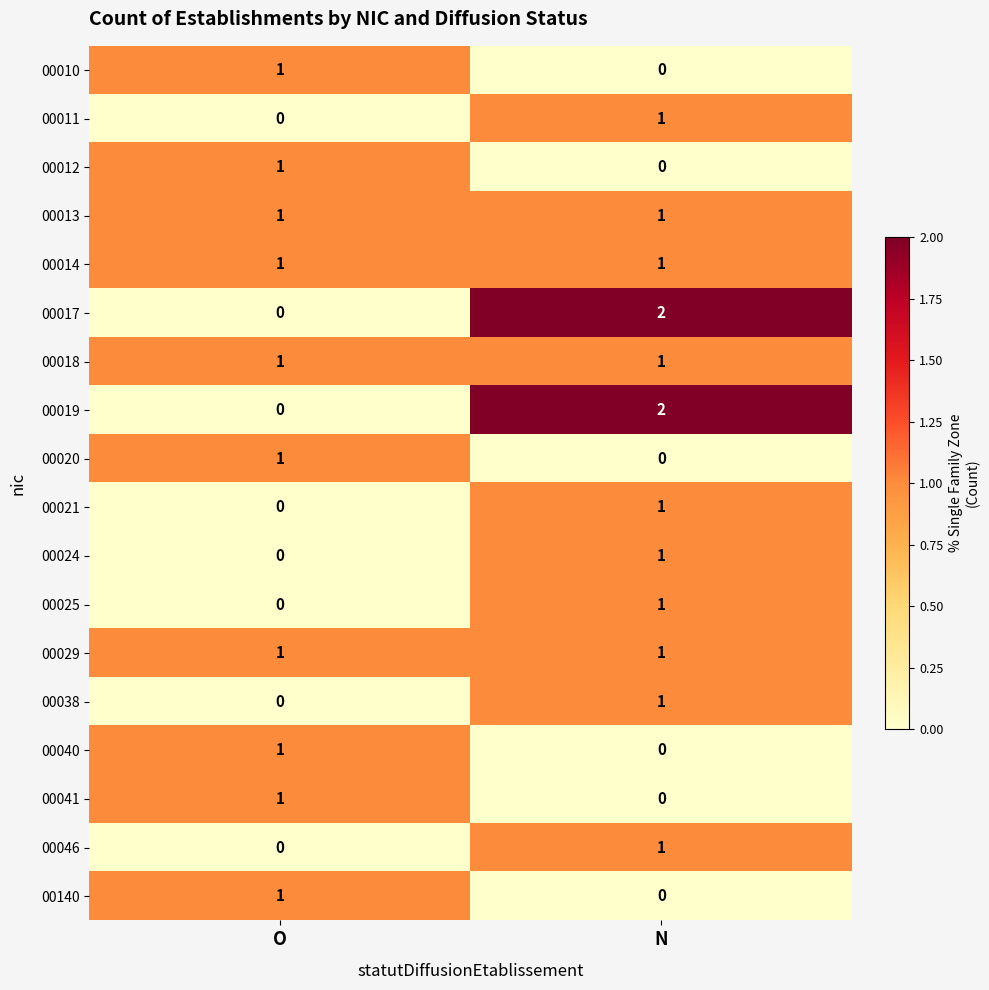

What is the maximum value shown in the chart?

2